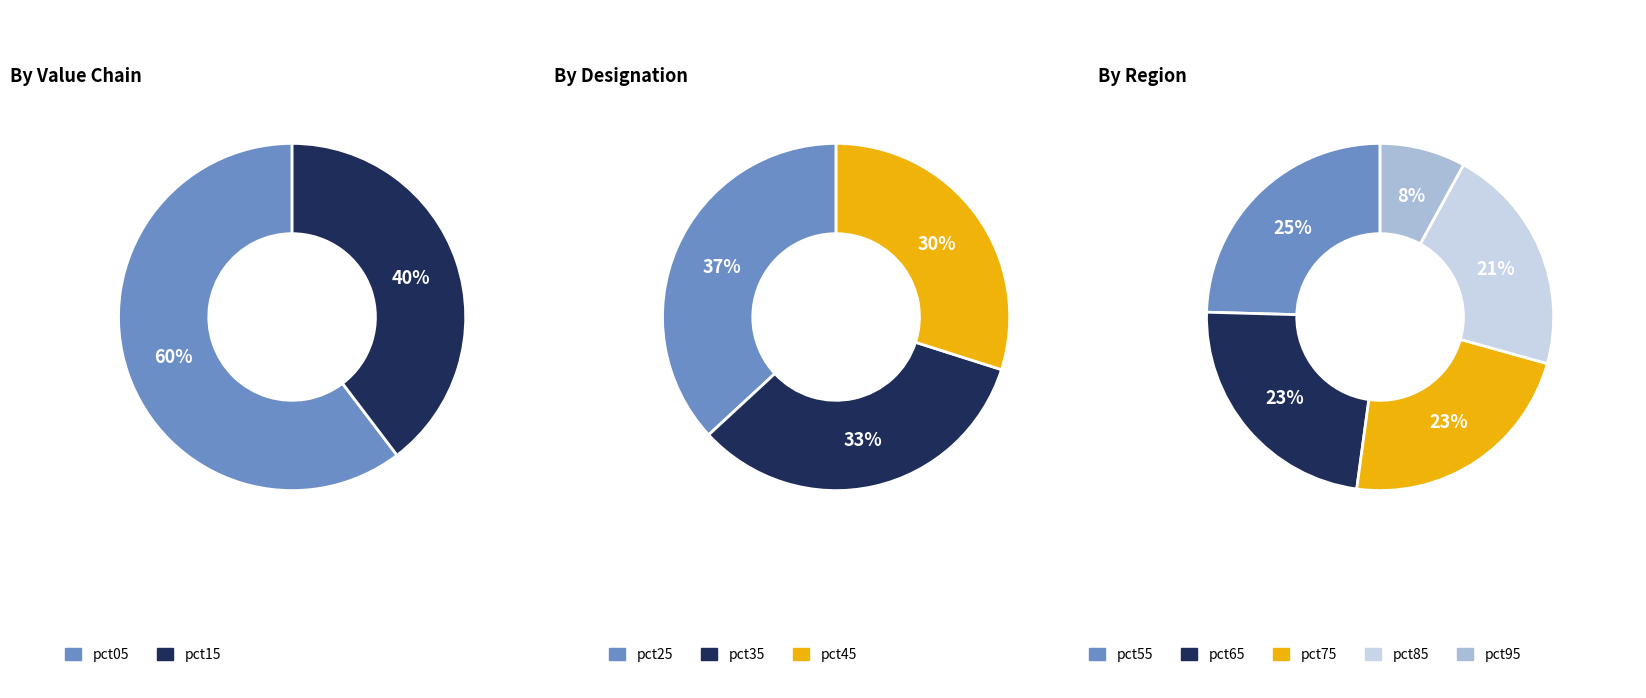

How many segments does this pie chart have?

10